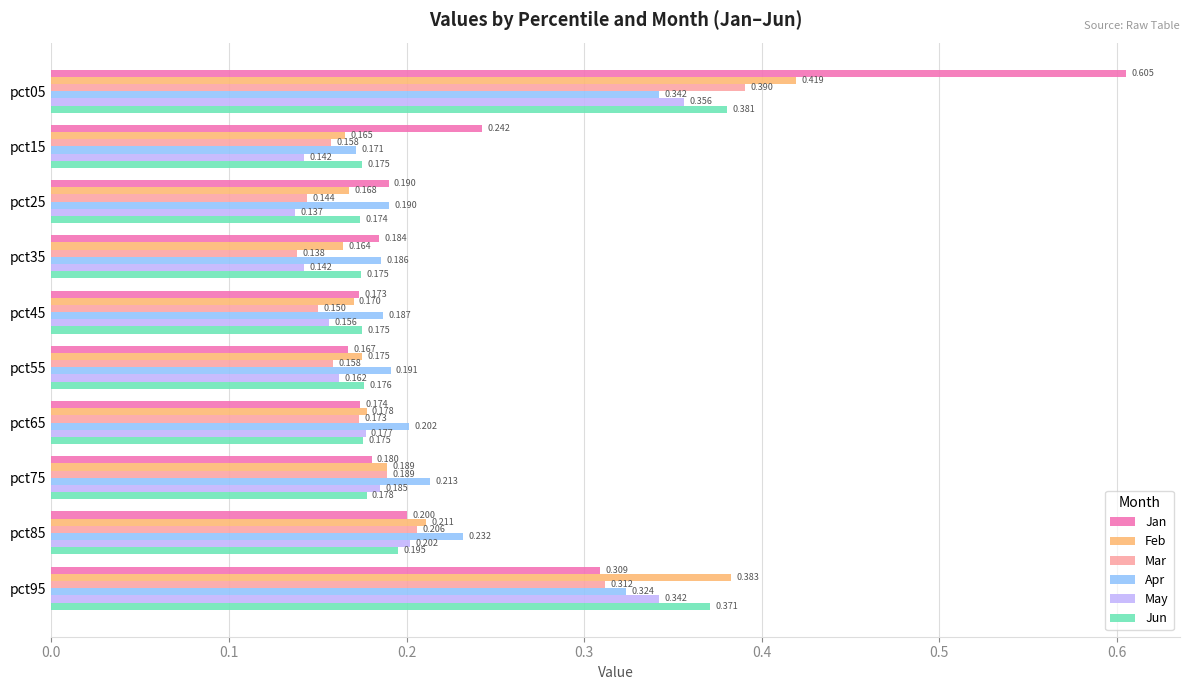

Is the value of Jun at pct85 greater than the value of Feb at pct85?

No